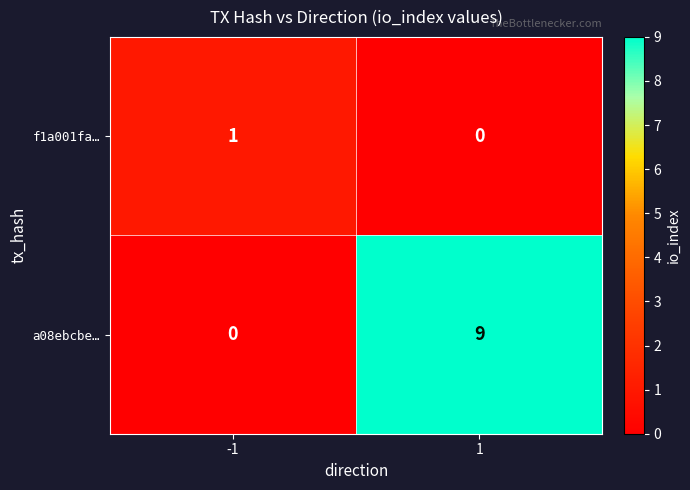

Count the number of categories in the chart.

2